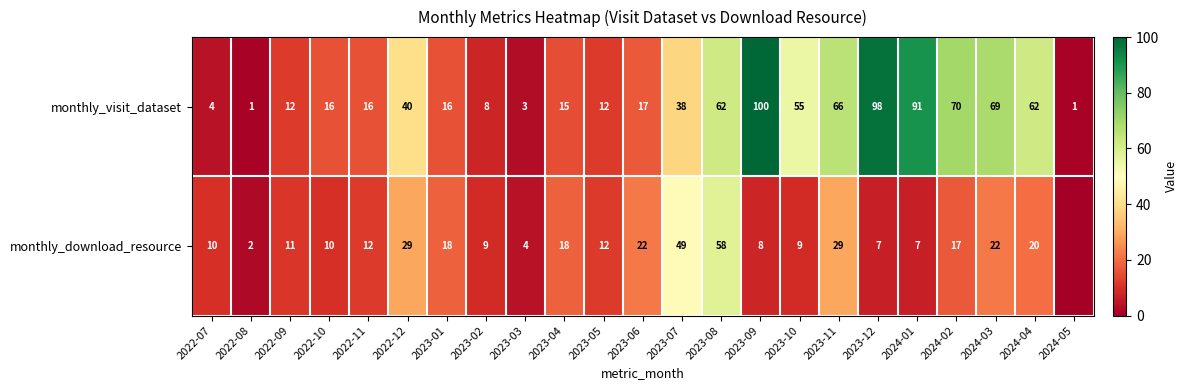

Between 2022-09 and 2024-01, which series saw the biggest shift?

monthly_visit_dataset